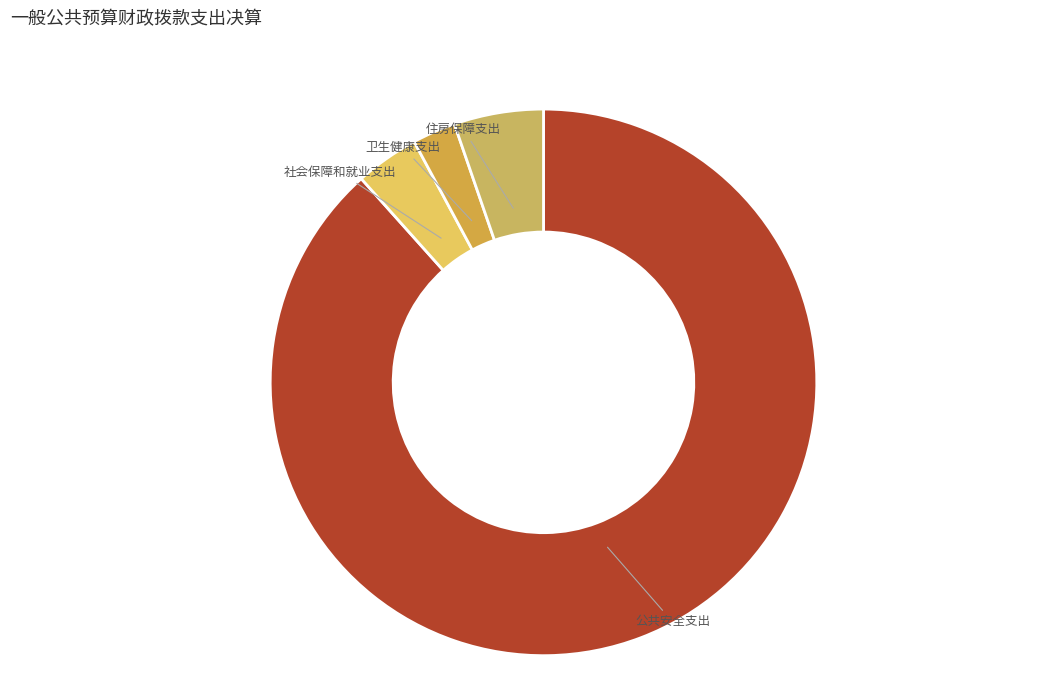

How many slices are in this pie chart?

4